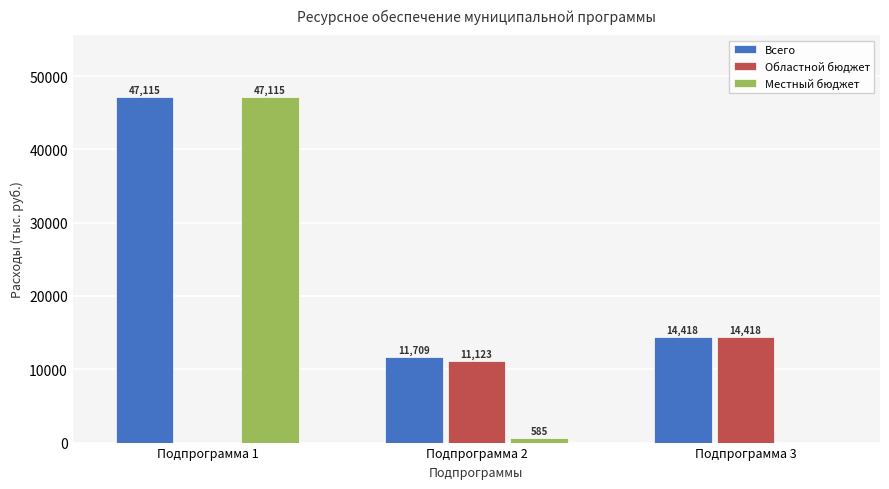

Is the value of Местный бюджет at Подпрограмма 2 greater than the value of Всего at Подпрограмма 1?

No